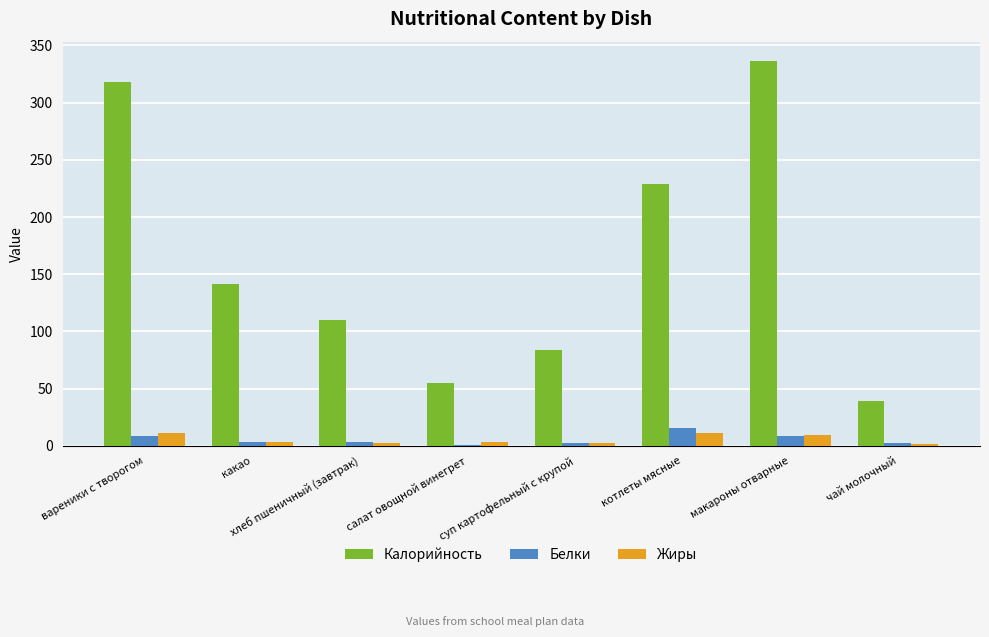

Which category has the highest value across all series?

макароны отварные